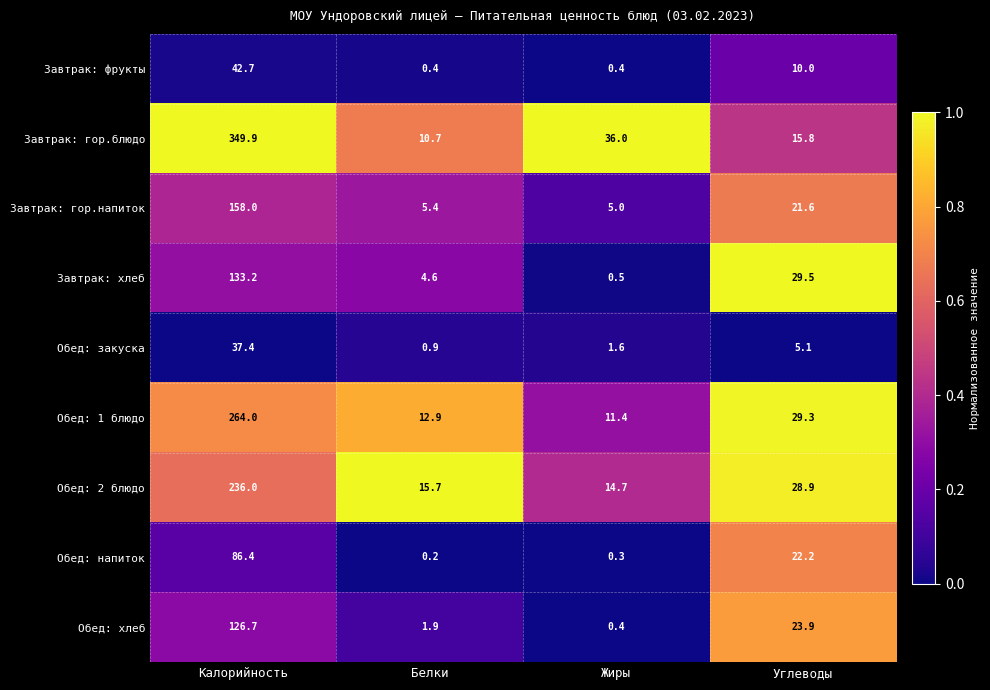

Which series has the largest total across all categories?

Завтрак: гор.блюдо